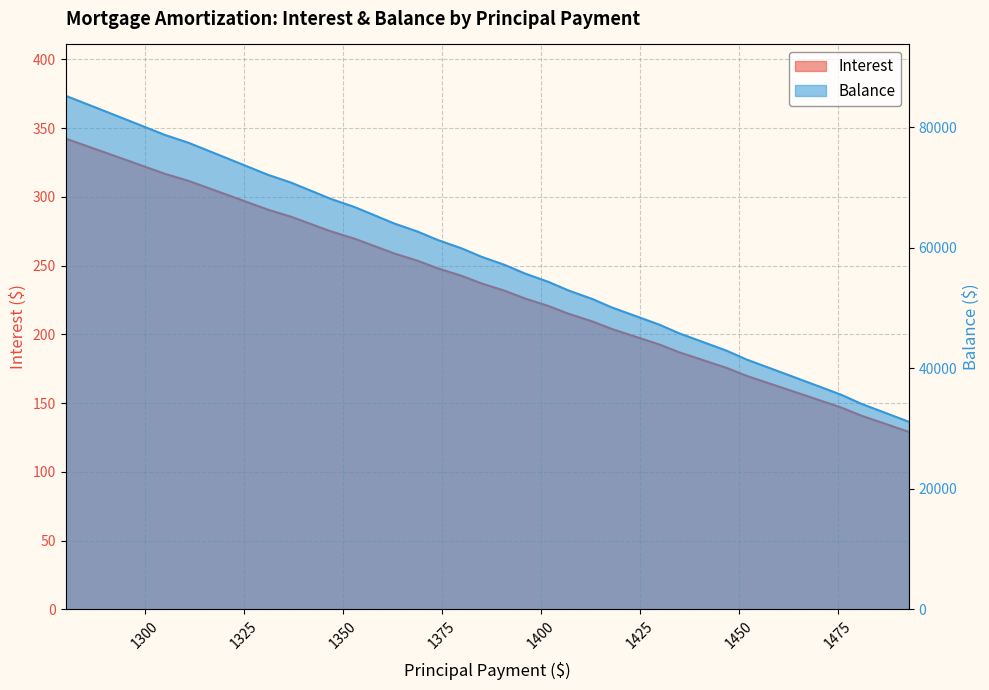

Count the number of data series in this chart.

2